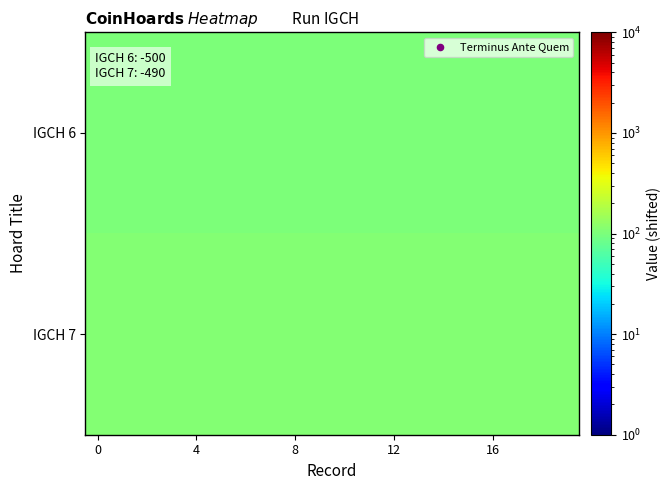

What is the greatest value displayed?

110